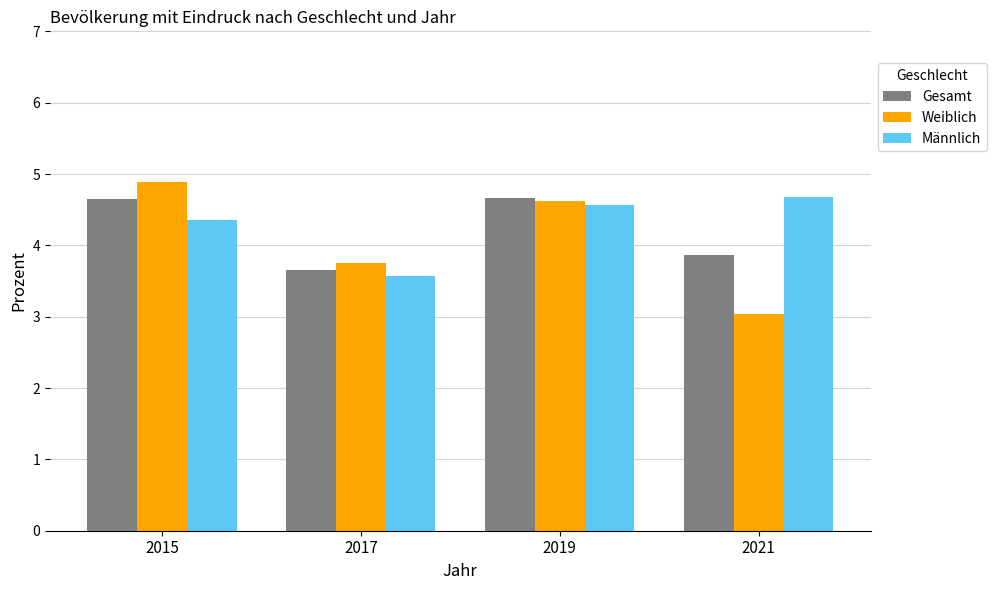

At how many categories does at least one series exceed 4?

3